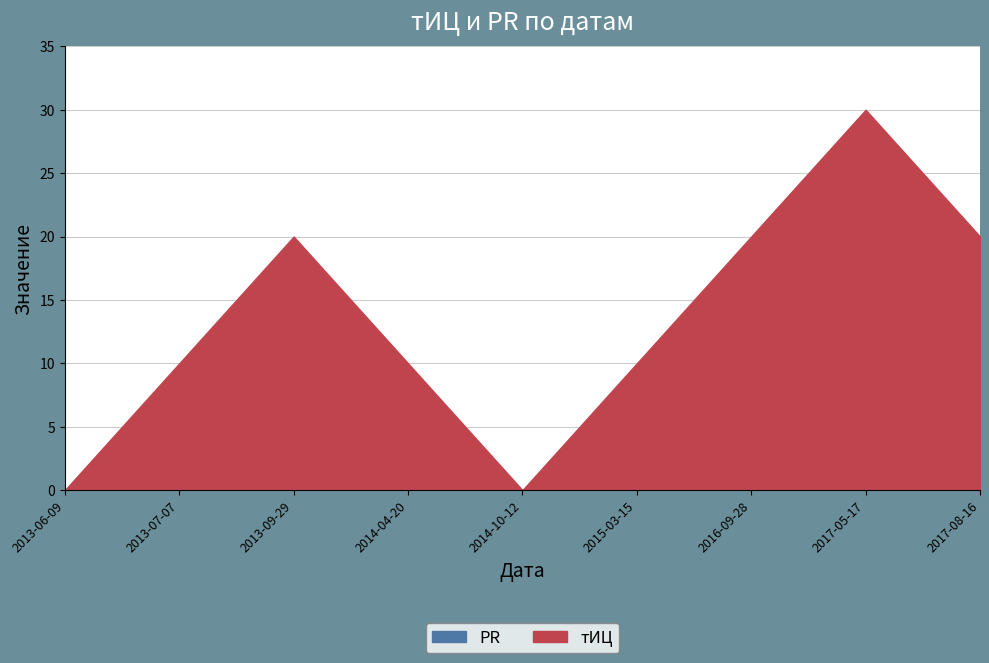

How many distinct data groups are displayed?

2